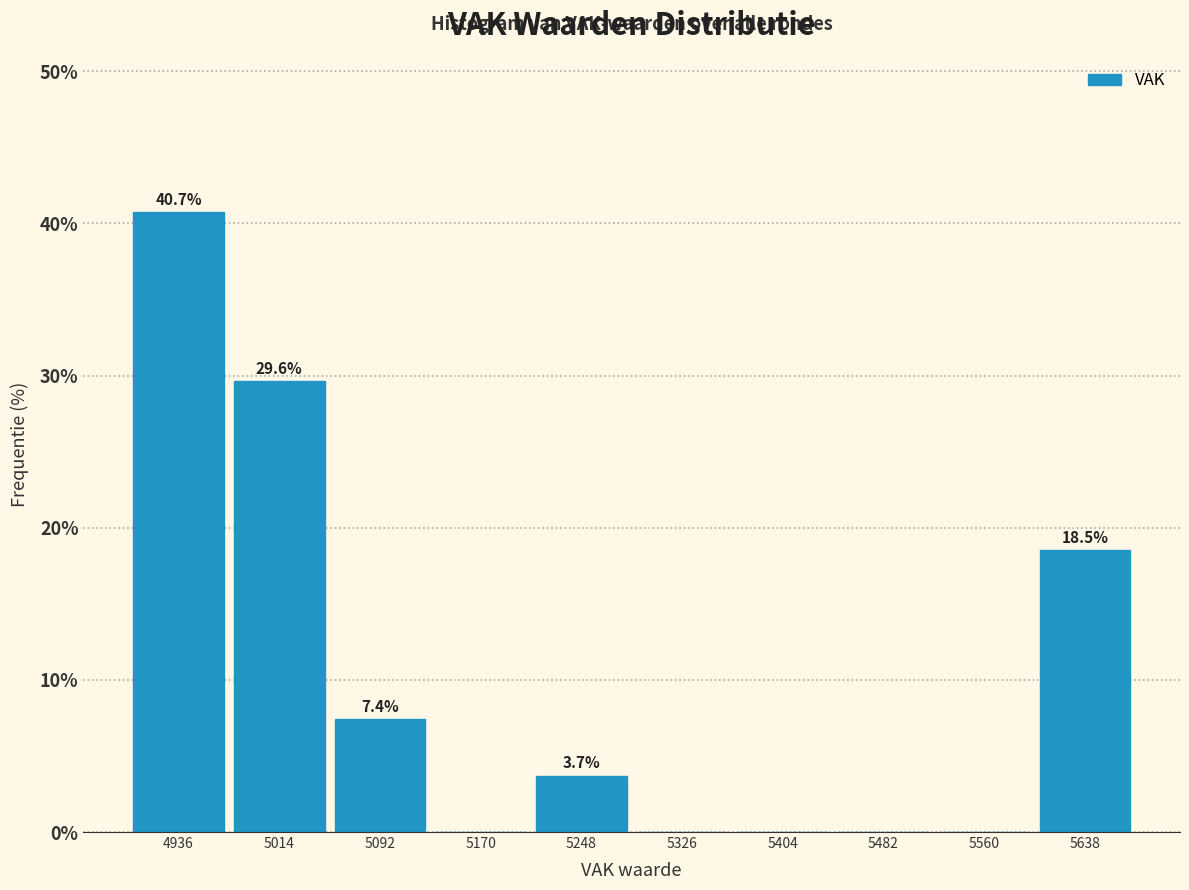

Over which range of the x-axis is the bar tallest?

4900 to 4980